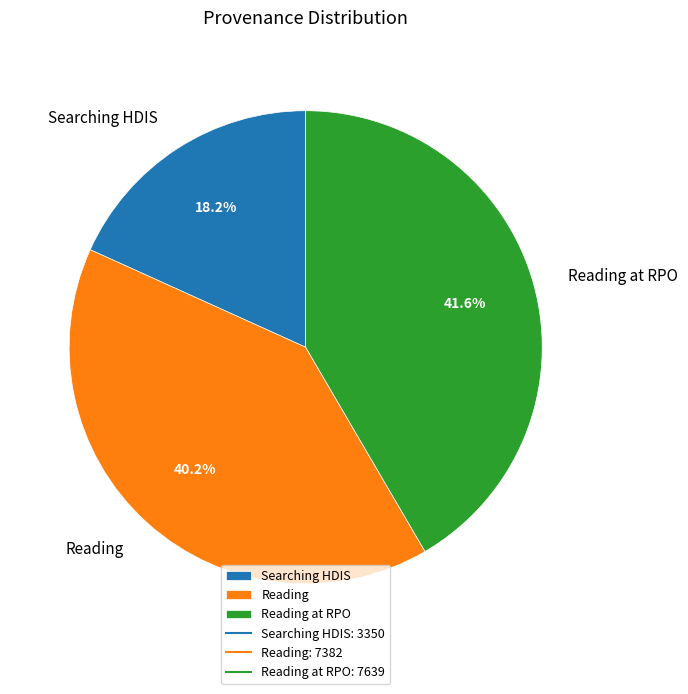

Rank the categories by value from highest to lowest.

Reading at RPO, Reading, Searching HDIS